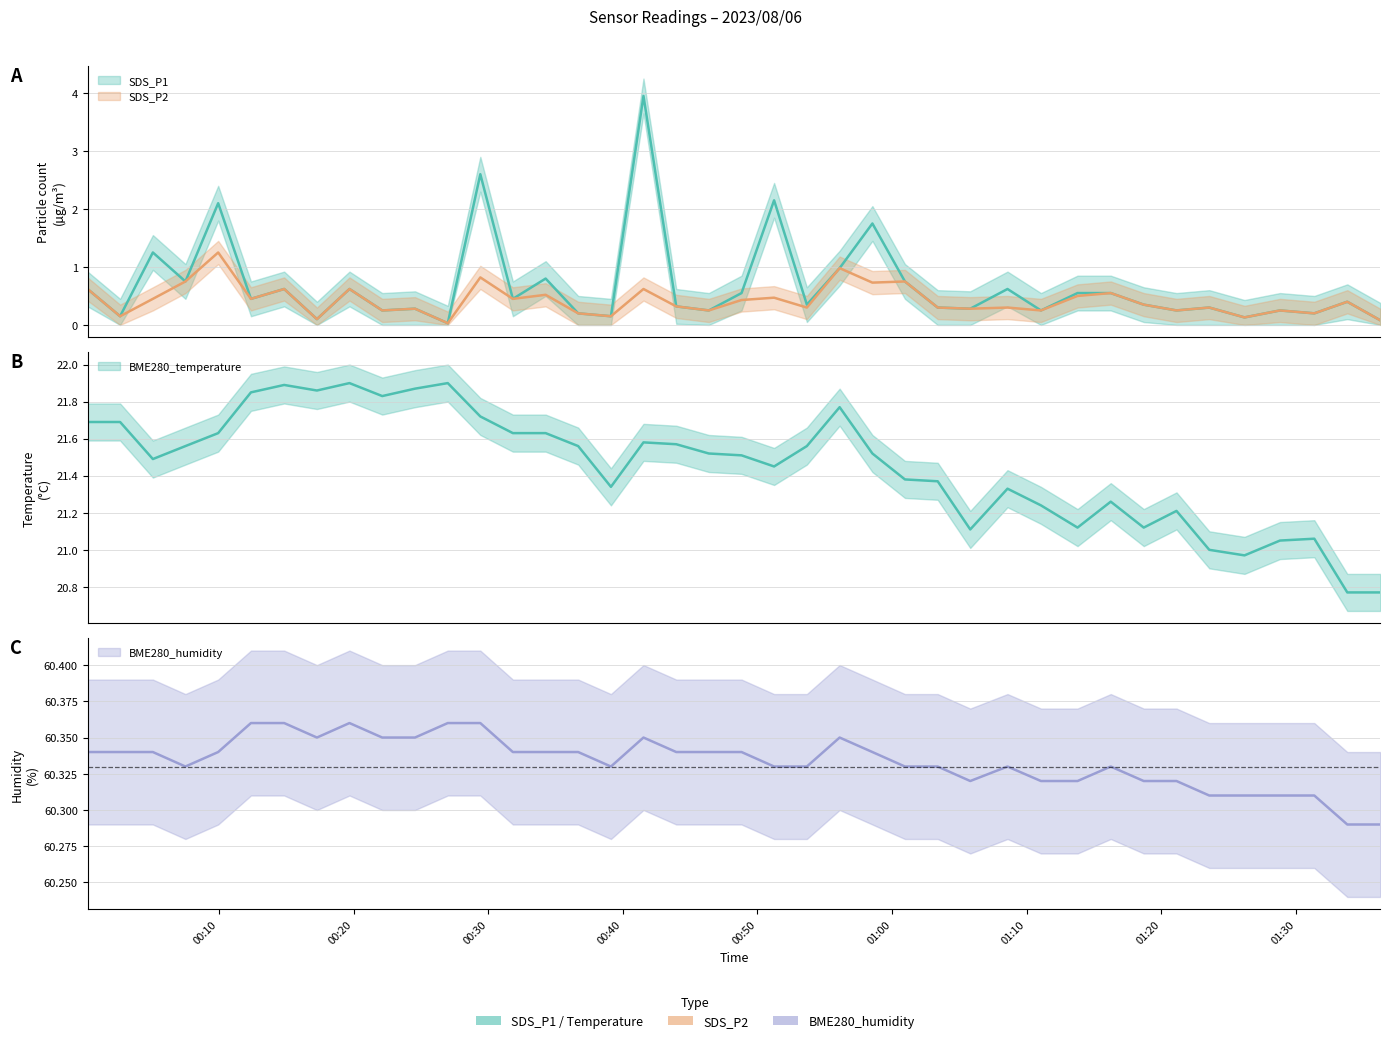

At how many categories does at least one series exceed 26?

40